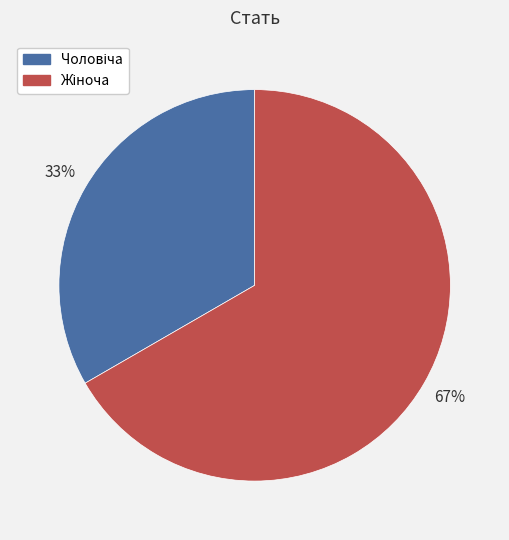

Is there a majority slice in this chart?

Yes